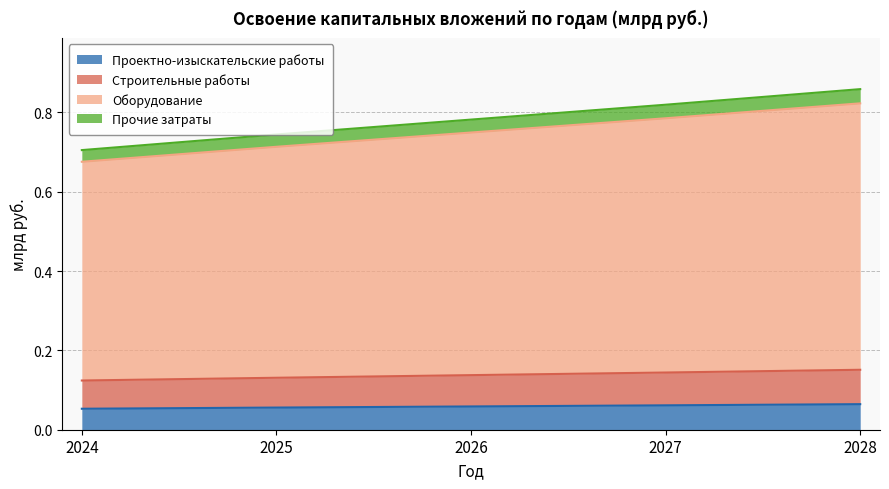

What is the difference between the second highest and second lowest values in the Оборудование series?

0.1